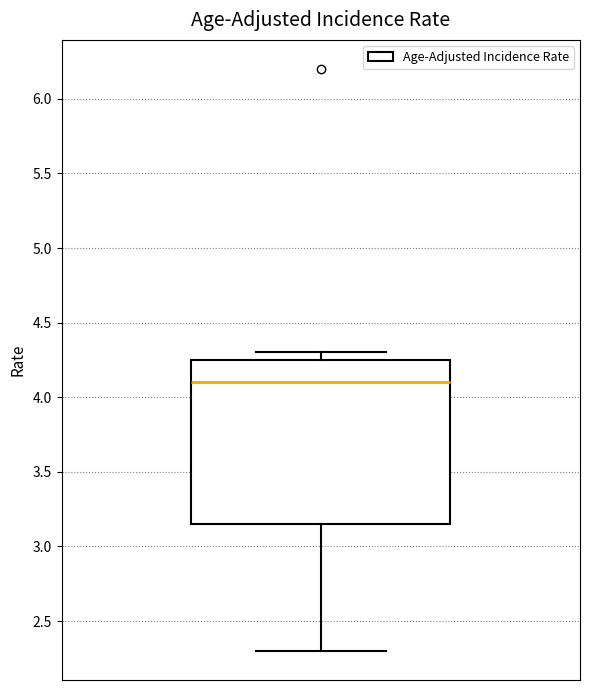

Where is the upper edge of the box on the y-axis? The values are not printed on the chart, so give them approximately, as read against the axis.

4.25